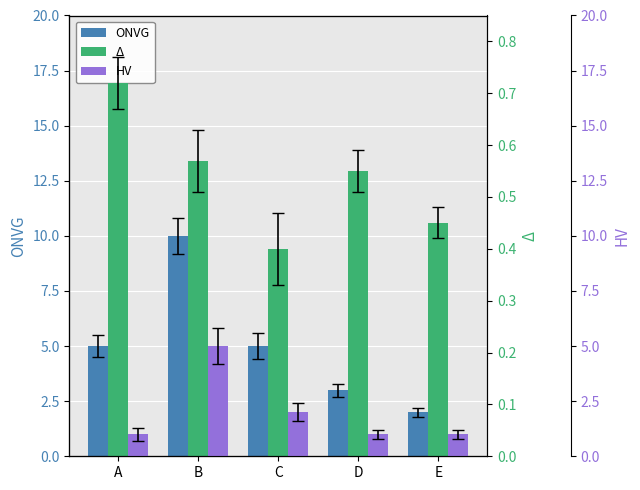

Count the number of categories in the chart.

5